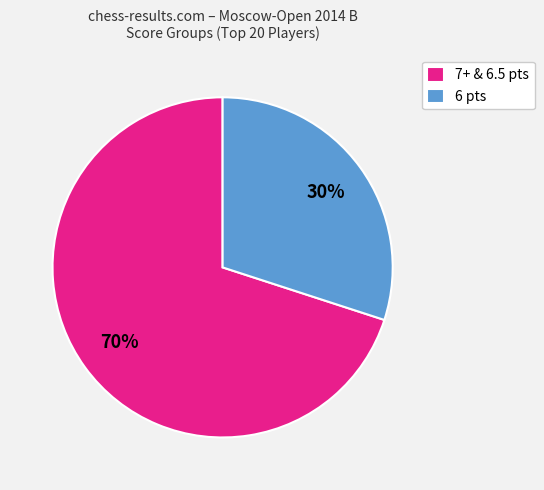

How many slices are in this pie chart?

2